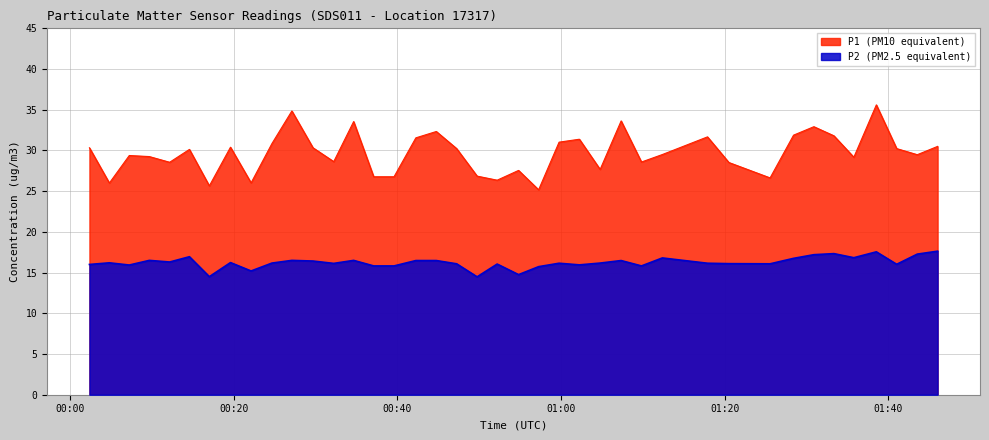

In P1, how many points are higher than both neighbors (excluding endpoints)?

12